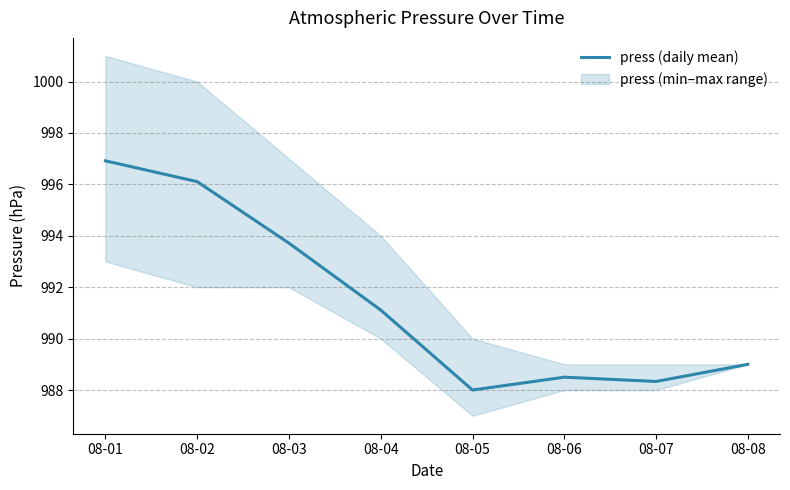

Which label corresponds to the smallest value in the chart?

08-05